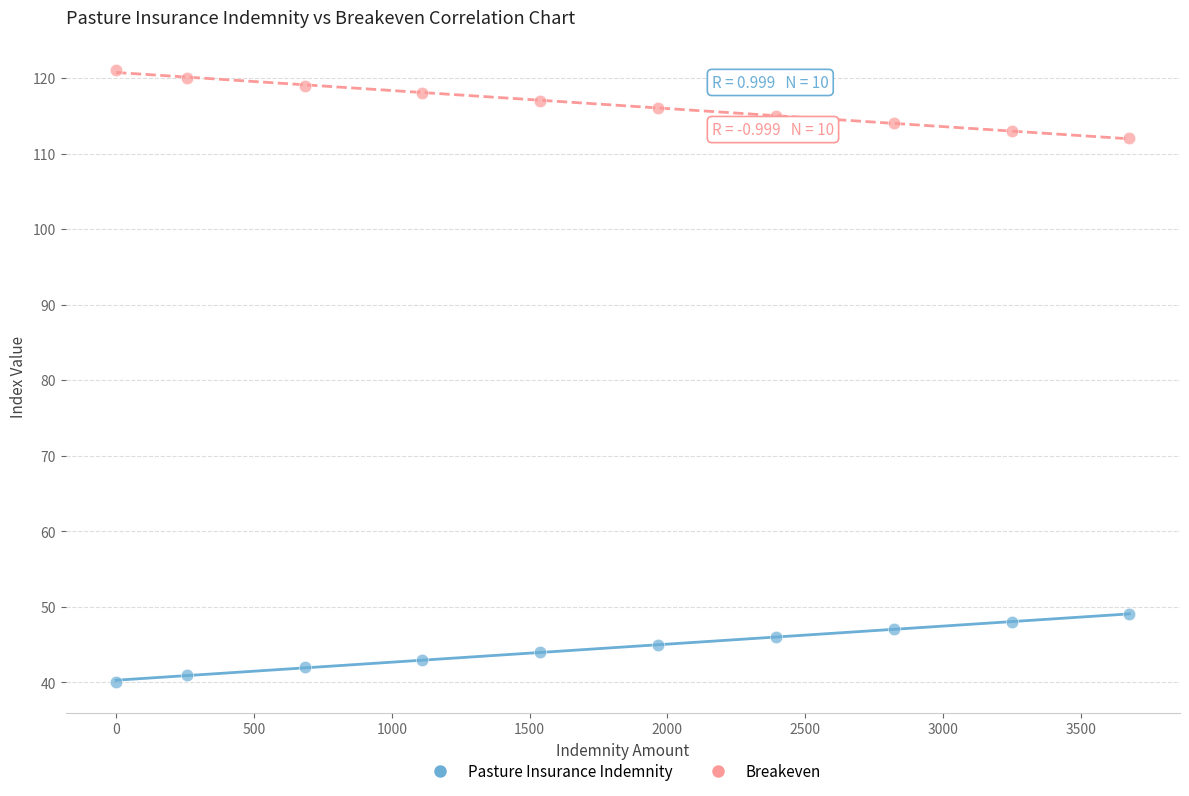

Which series contains the lowest Y value?

Pasture Insurance Indemnity